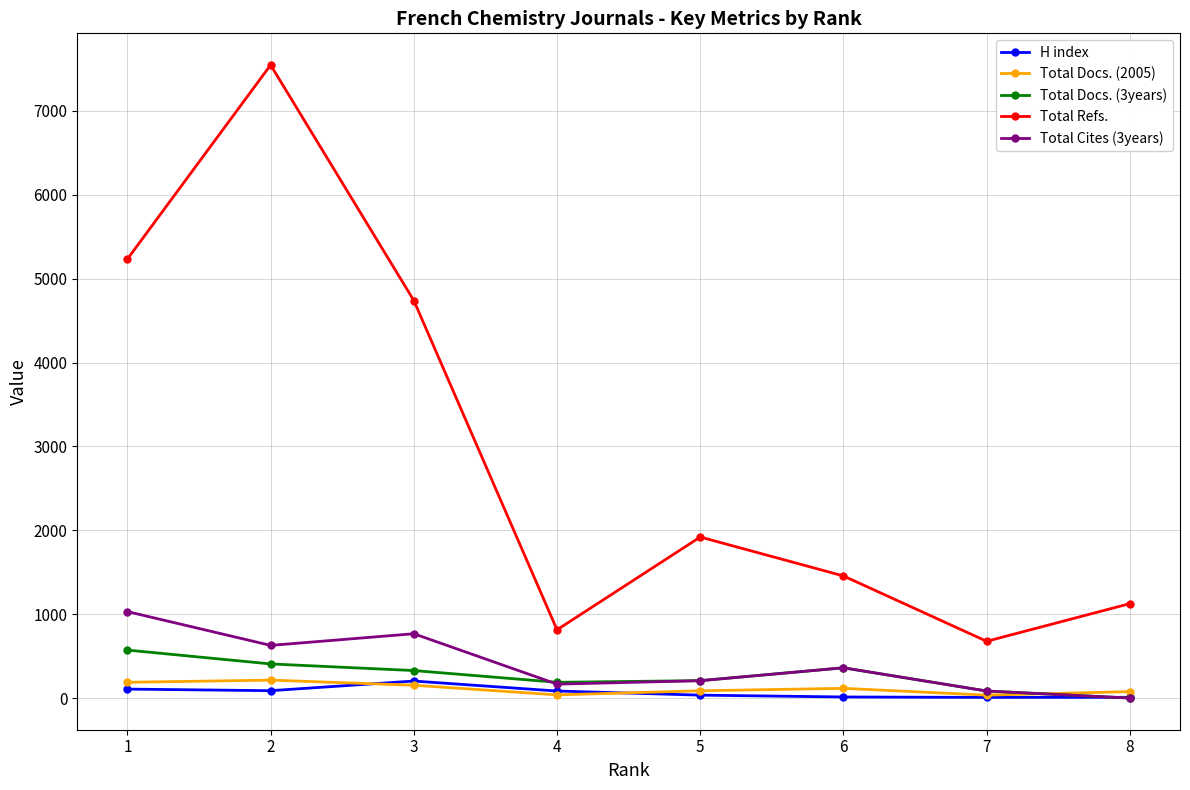

Does the chart have visible grid lines?

Yes